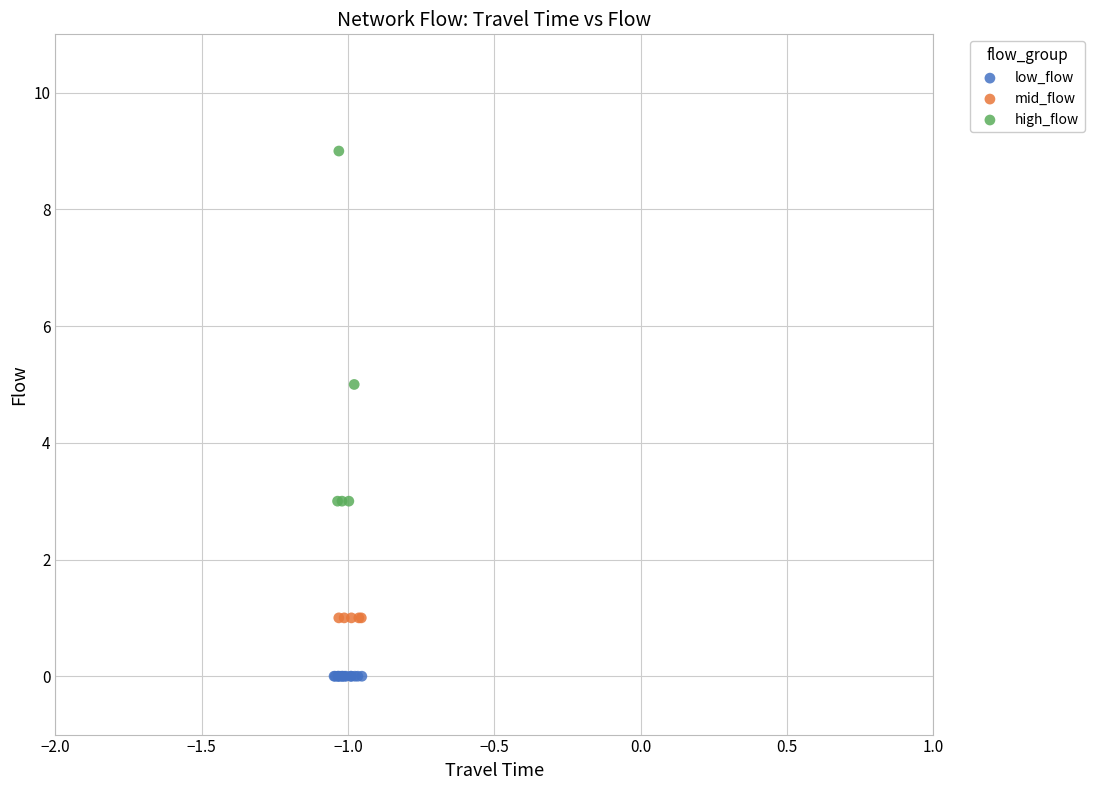

Which series contains the highest Y value?

high_flow